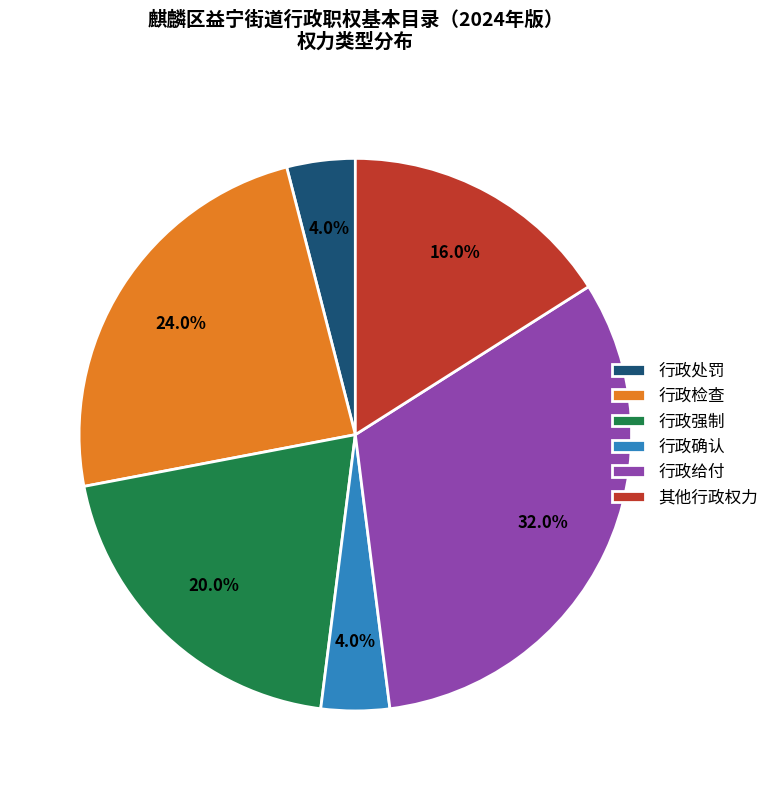

Do 行政确认 and 行政给付 together represent more than half of the pie?

No